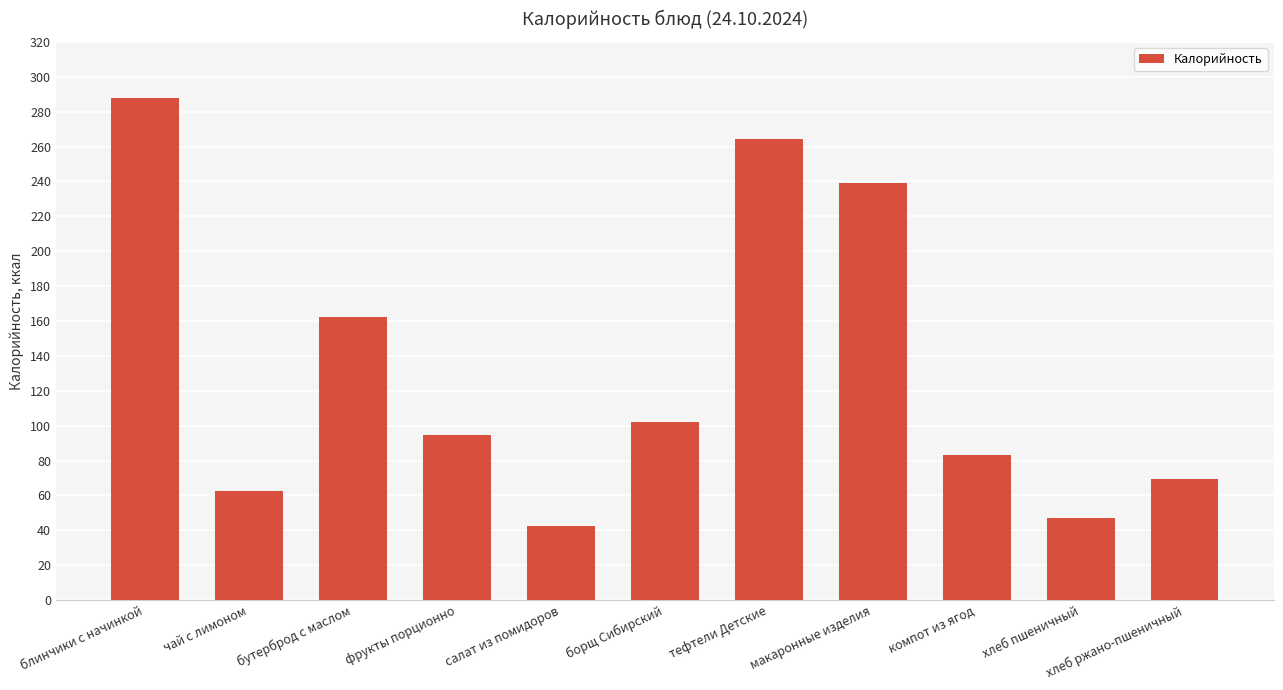

What is the label of the 2nd bar from the right?

хлеб пшеничный